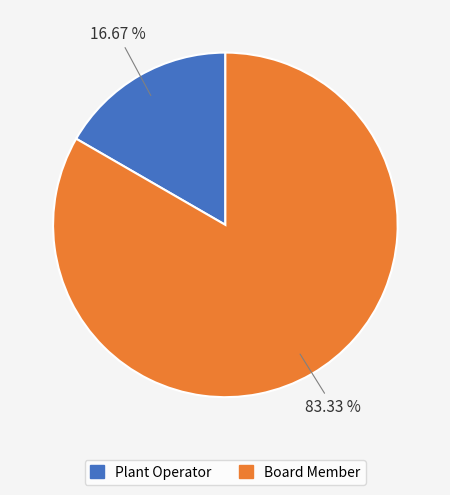

Rank the categories by value from lowest to highest.

Plant Operator, Board Member